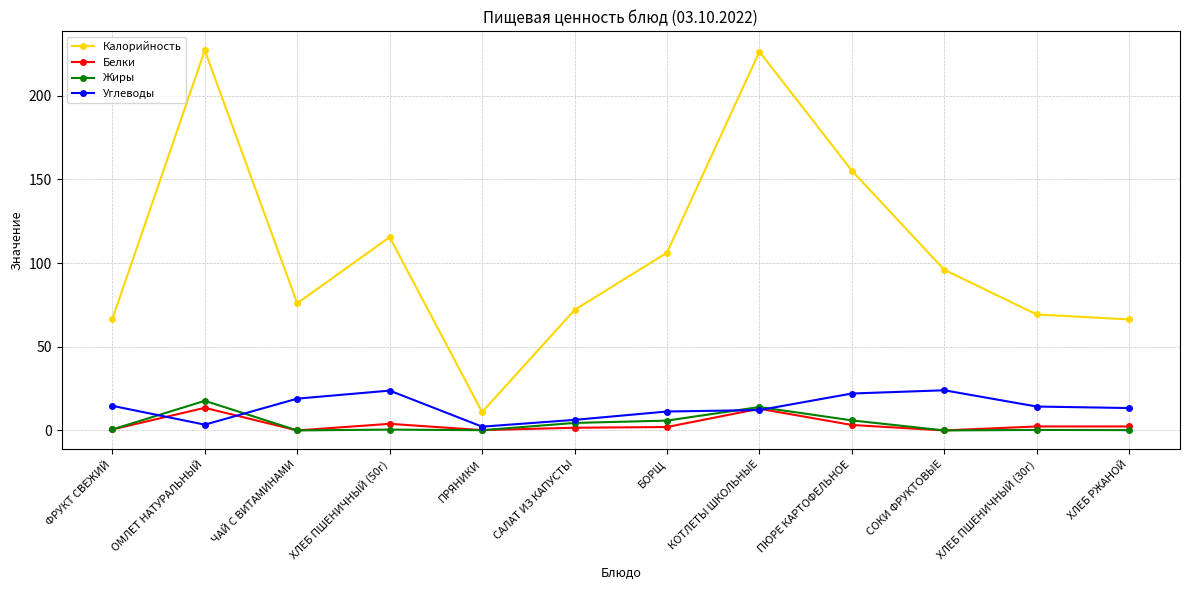

What is the value of the Жиры point at the 2nd from the left?

17.7